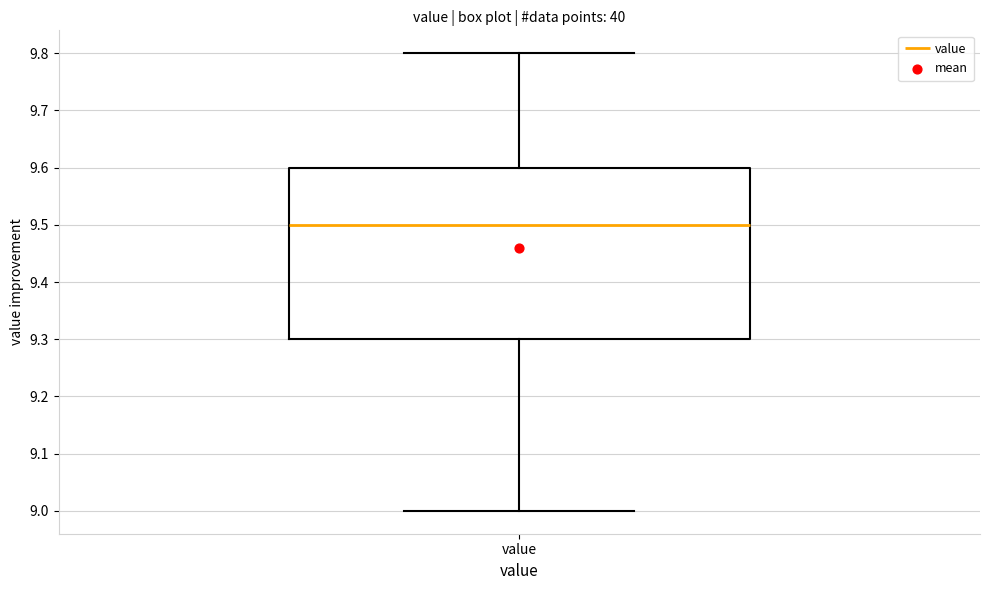

Read this box plot against the y-axis: the position of the median line, the range covered by the box, and the ends of both whiskers. The values are not printed on the chart, so give them approximately, as read against the axis.

median 9.5, box 9.3 to 9.6, whiskers 9.0 to 9.8